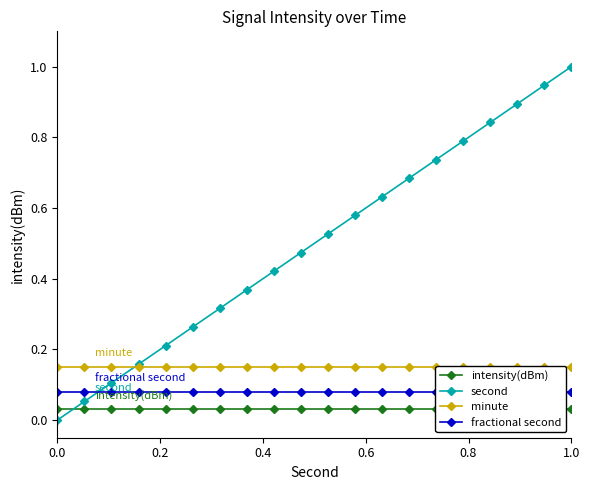

Does the chart have visible grid lines?

No